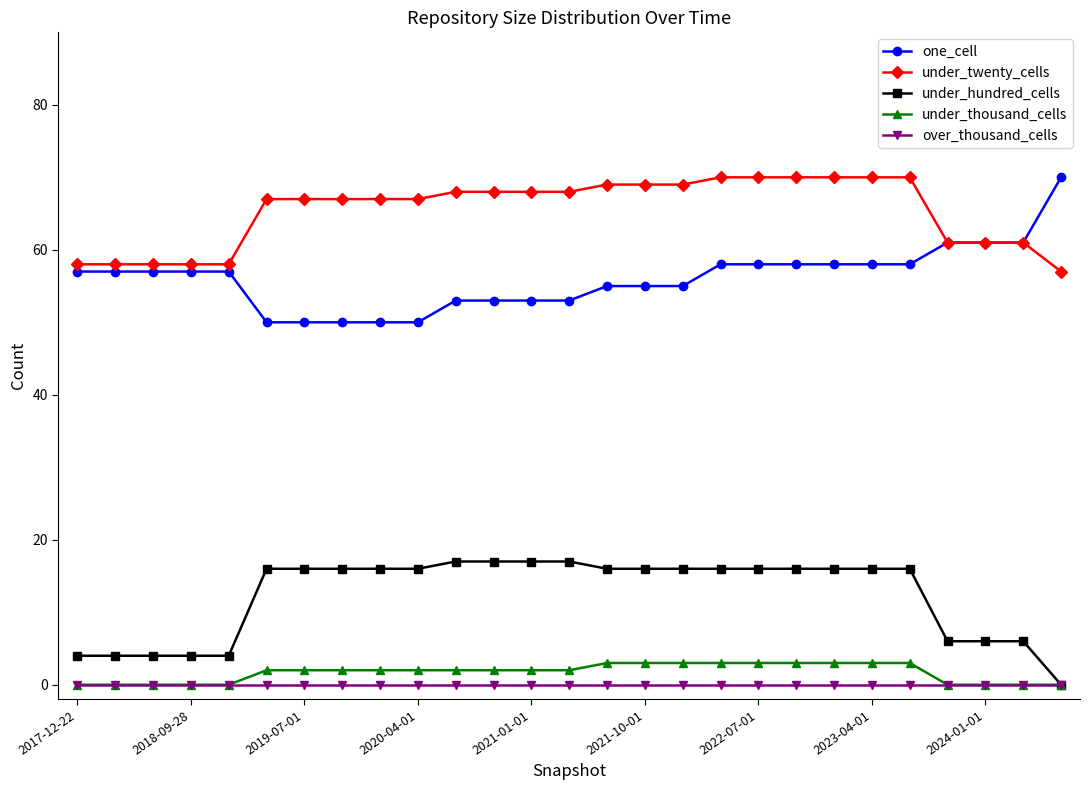

True or false: under_hundred_cells and under_twenty_cells cross at least once.

False